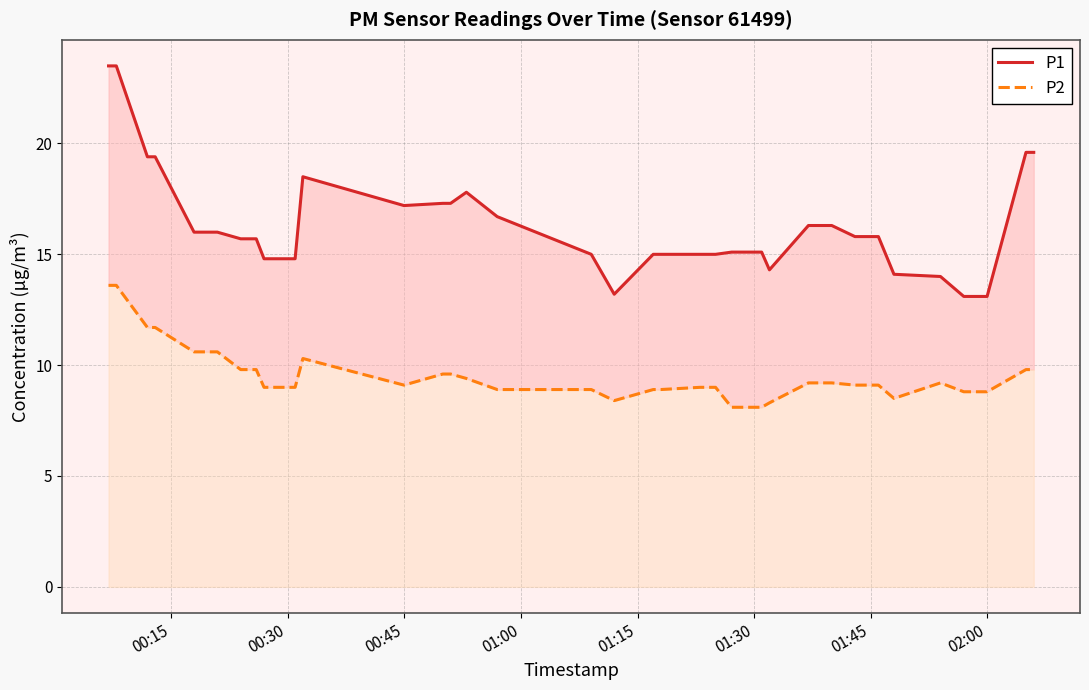

In P2, how many points are lower than both neighbors (excluding endpoints)?

3